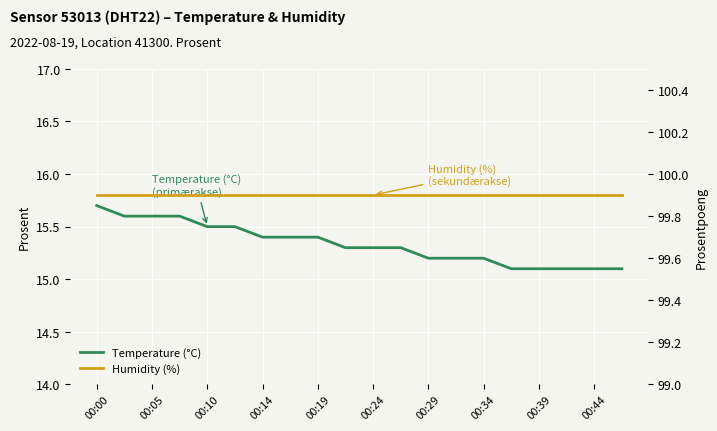

True or false: Humidity (%) and Temperature (°C) intersect in this chart.

False